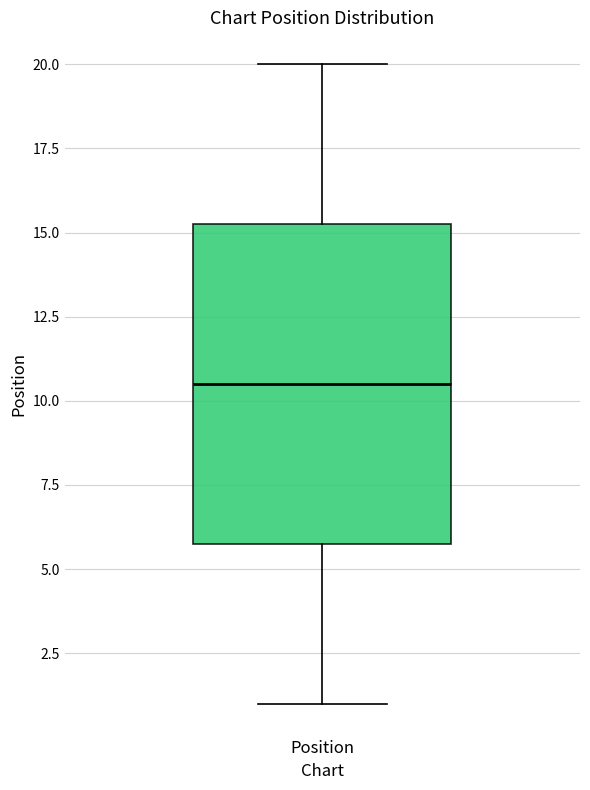

Read this box plot against the y-axis: the position of the median line, the range covered by the box, and the ends of both whiskers. The values are not printed on the chart, so give them approximately, as read against the axis.

median 10.5, box 6.0 to 15.5, whiskers 1.0 to 20.0